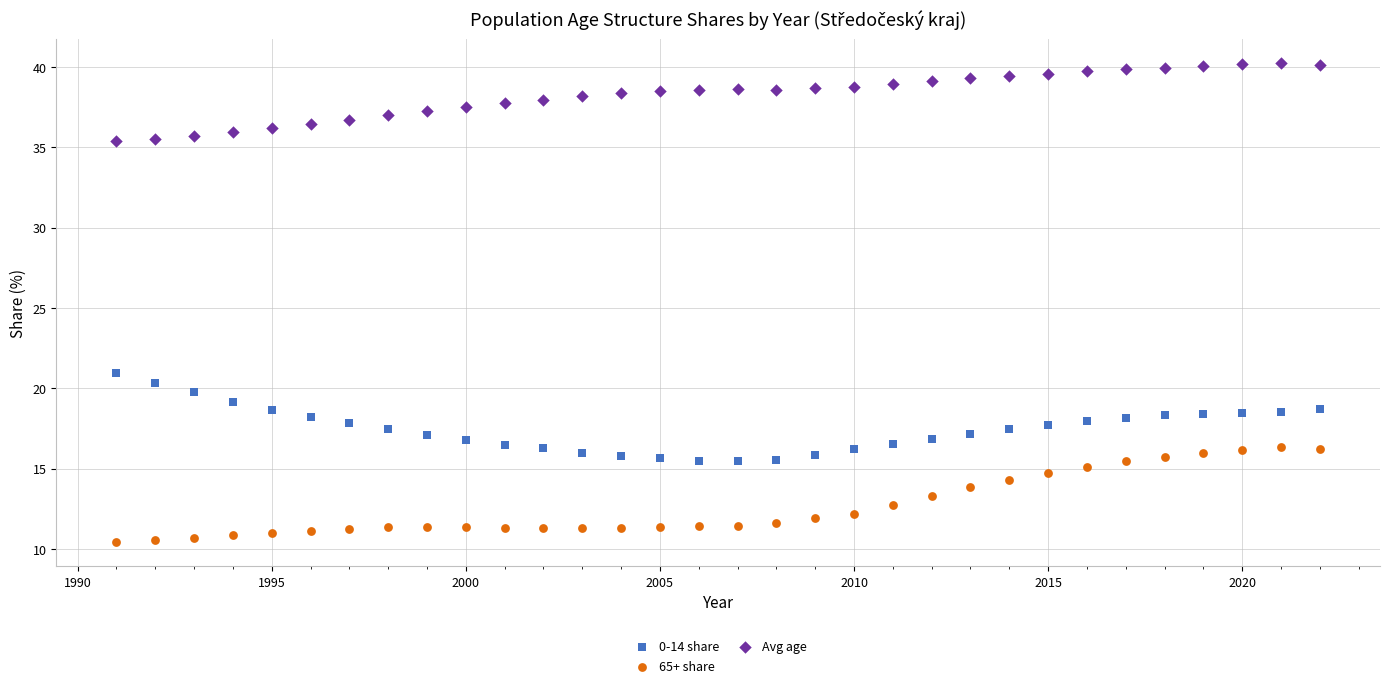

Which series contains the lowest Y value?

65+ share